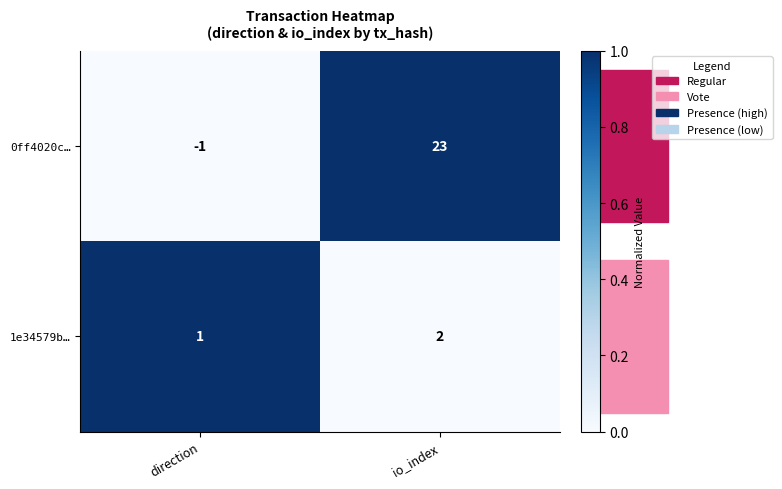

At how many categories does at least one series exceed 0?

2